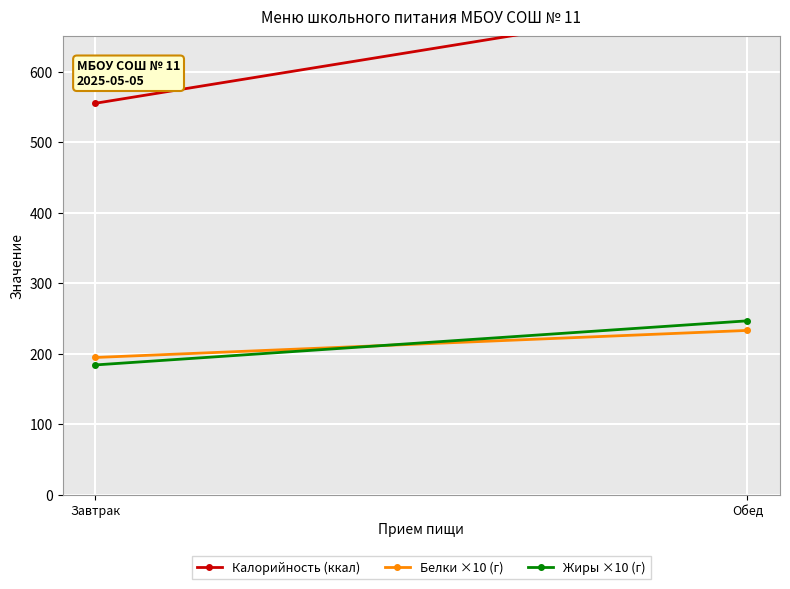

Is it true that Калорийность (ккал) equals 938.5 at Обед?

False